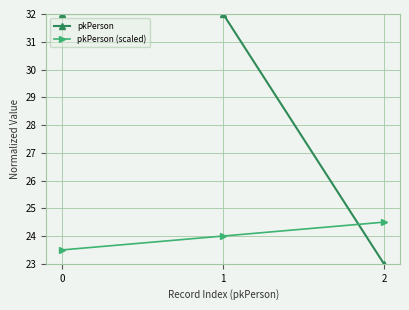

Reading left to right, what are all the values shown in this chart?

pkPerson: 32.0	32.0	23.0
pkPerson (scaled): 23.5	24.0	24.5